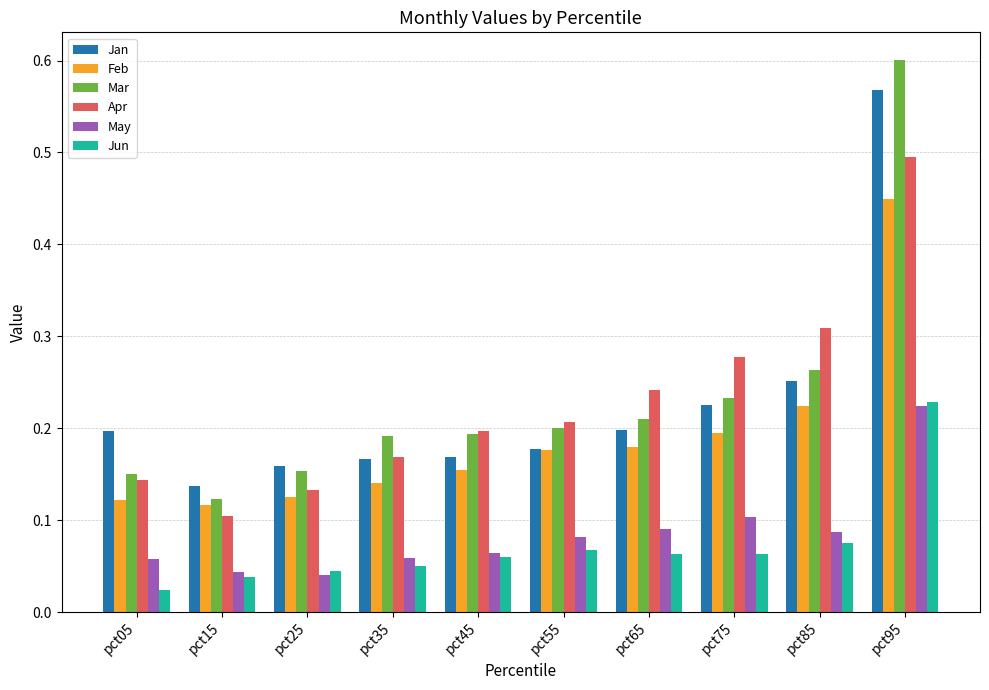

Which series has the largest range (max minus min)?

Mar